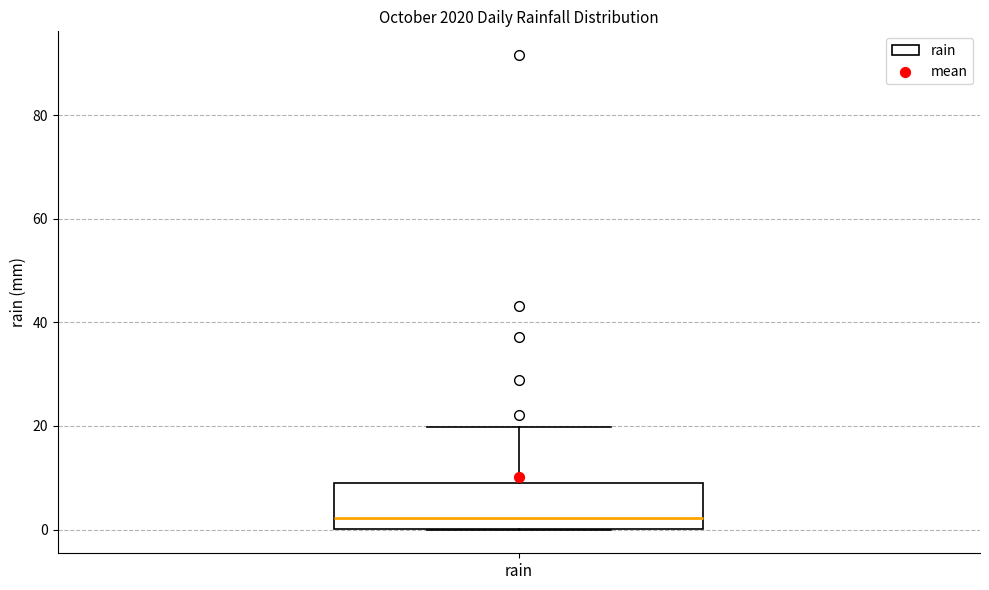

Transcribe this box plot: give where the median line is, the range the box spans, and where the two whiskers end, as read against the y-axis. The values are not printed on the chart, so give them approximately, as read against the axis.

median 2, box 0 to 8, whiskers 0 to 20